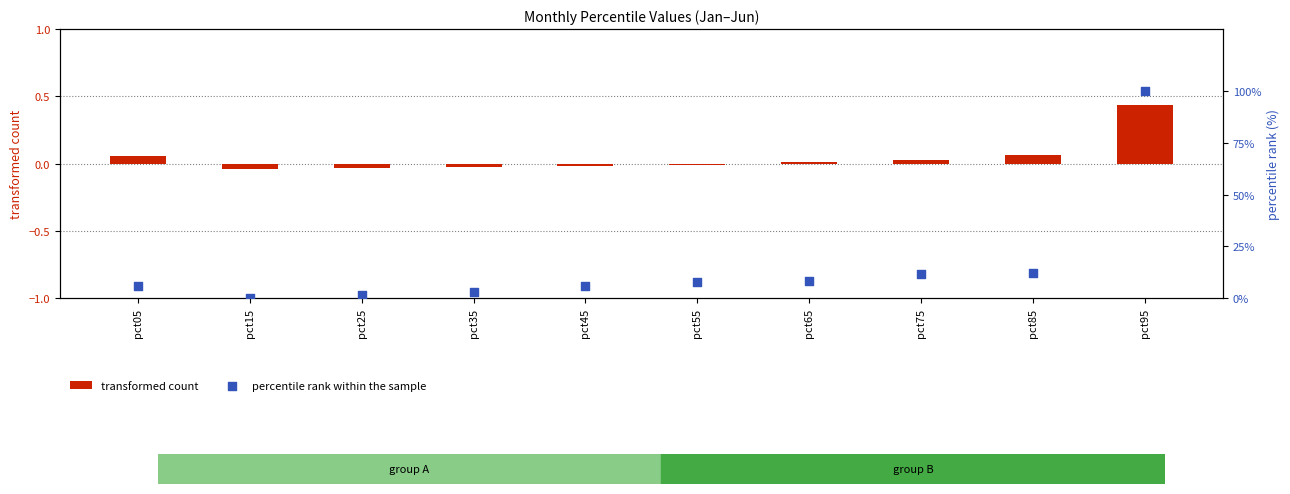

Which series has the widest spread of Y values?

percentile rank within the sample